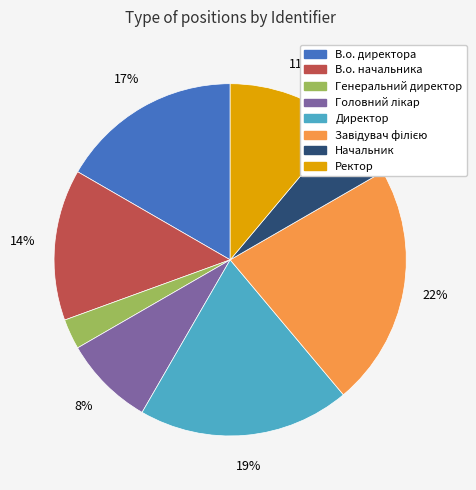

How many slices are in this pie chart?

8